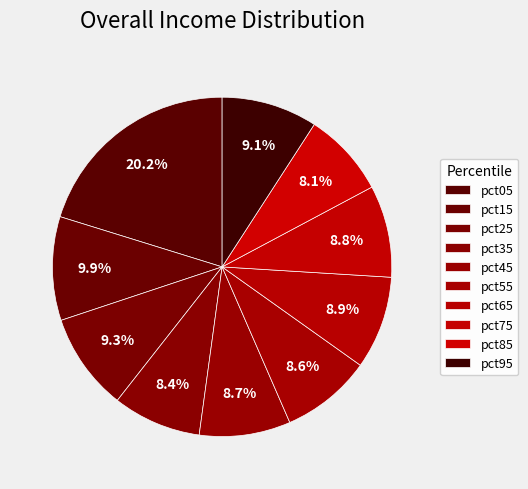

Does pct45 account for over 50% of the chart?

No